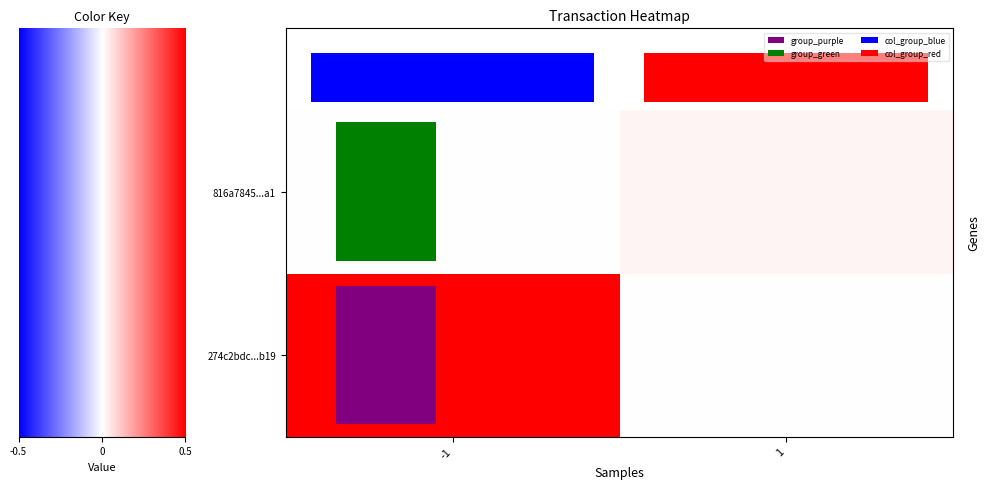

At how many categories does at least one series exceed 0?

2